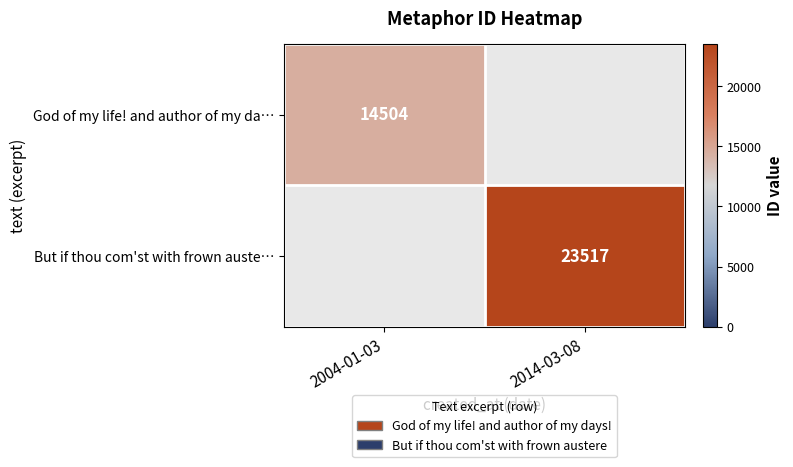

Count the number of categories in the chart.

2